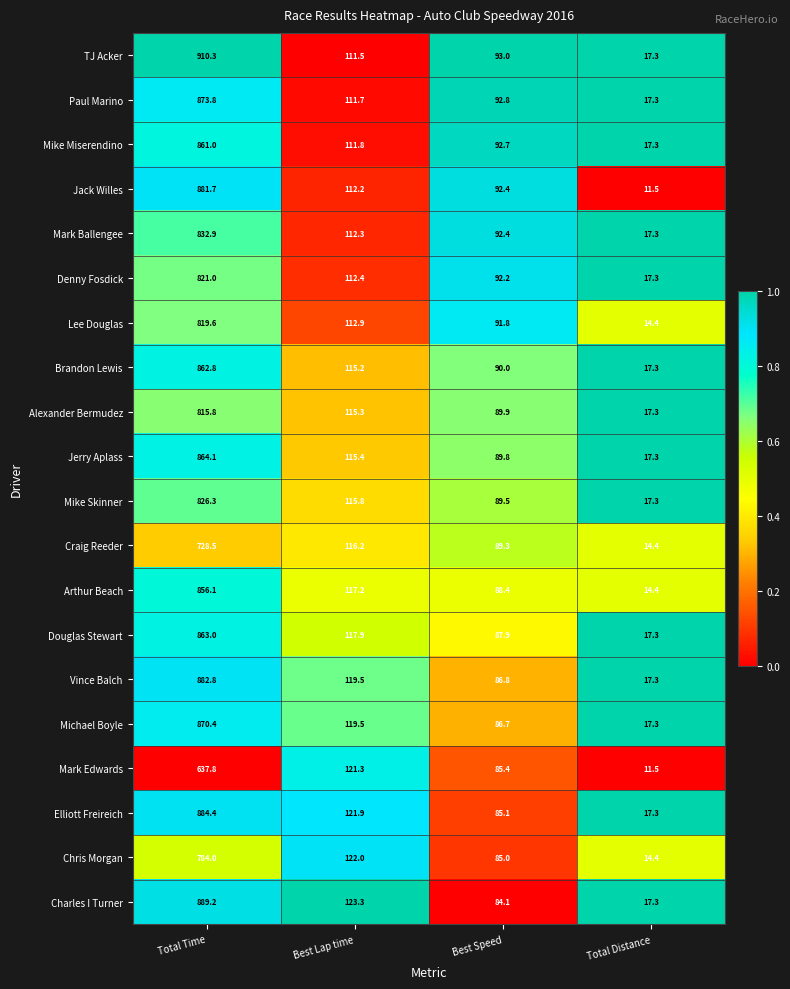

The Vince Balch series shows 31.0 at Best Lap time. True or false?

False